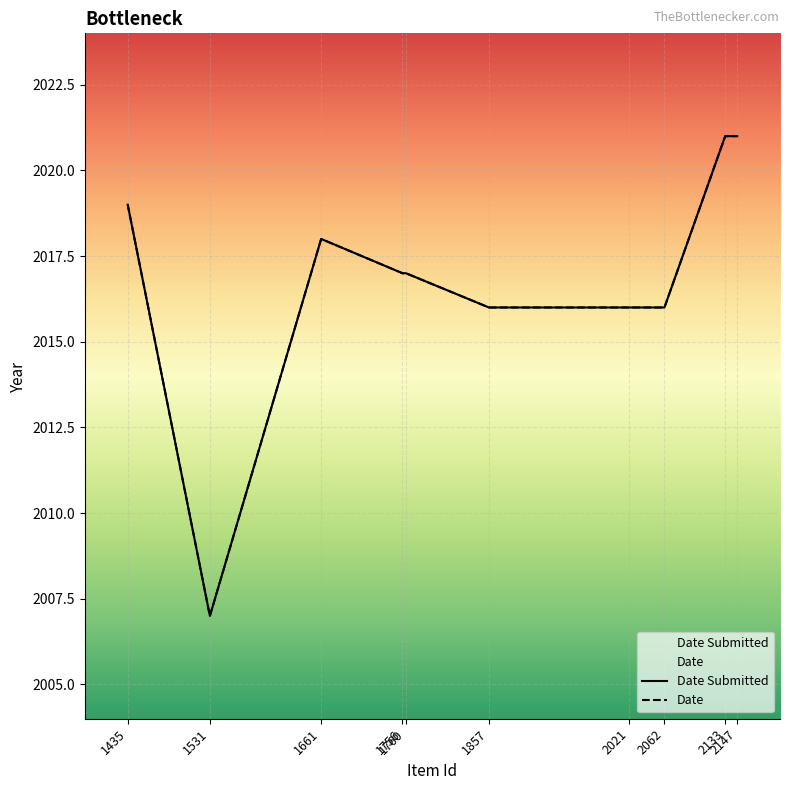

What is the total value across all series at 2062?

4032